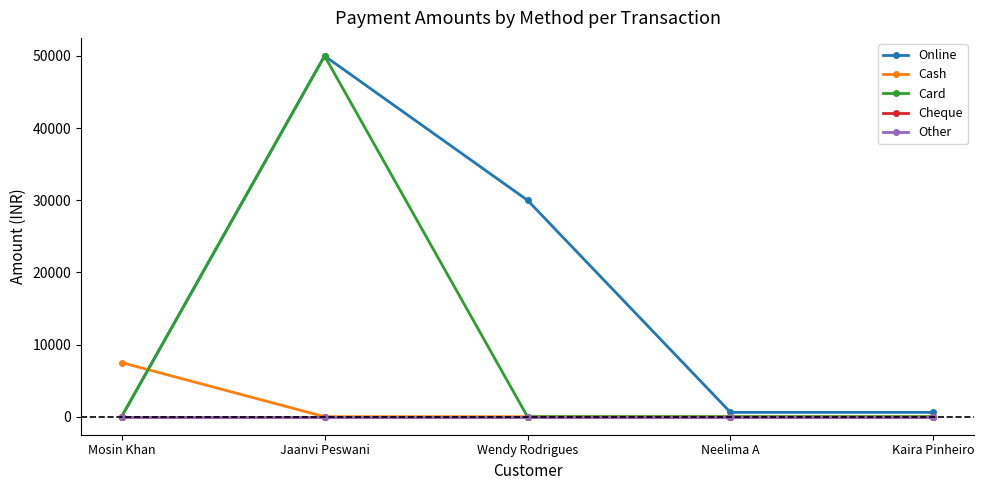

Does the chart have visible grid lines?

No